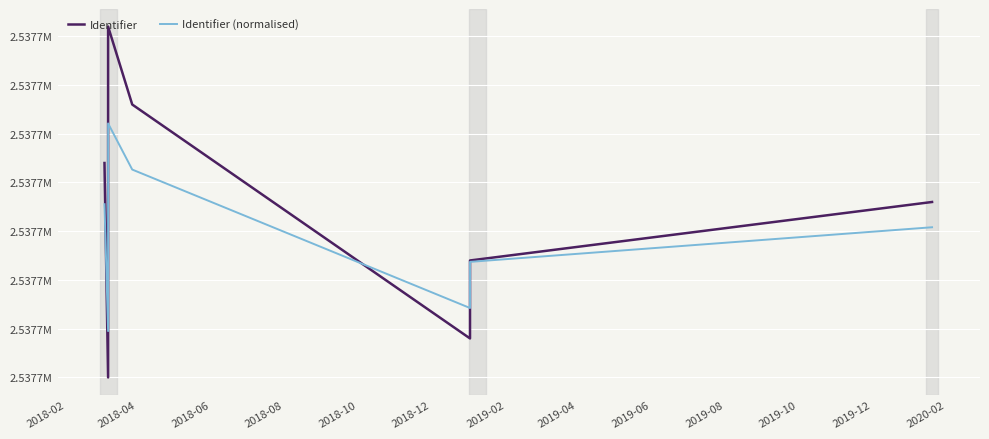

What is the value of the Identifier point at the 6th from the left?

2537702.0